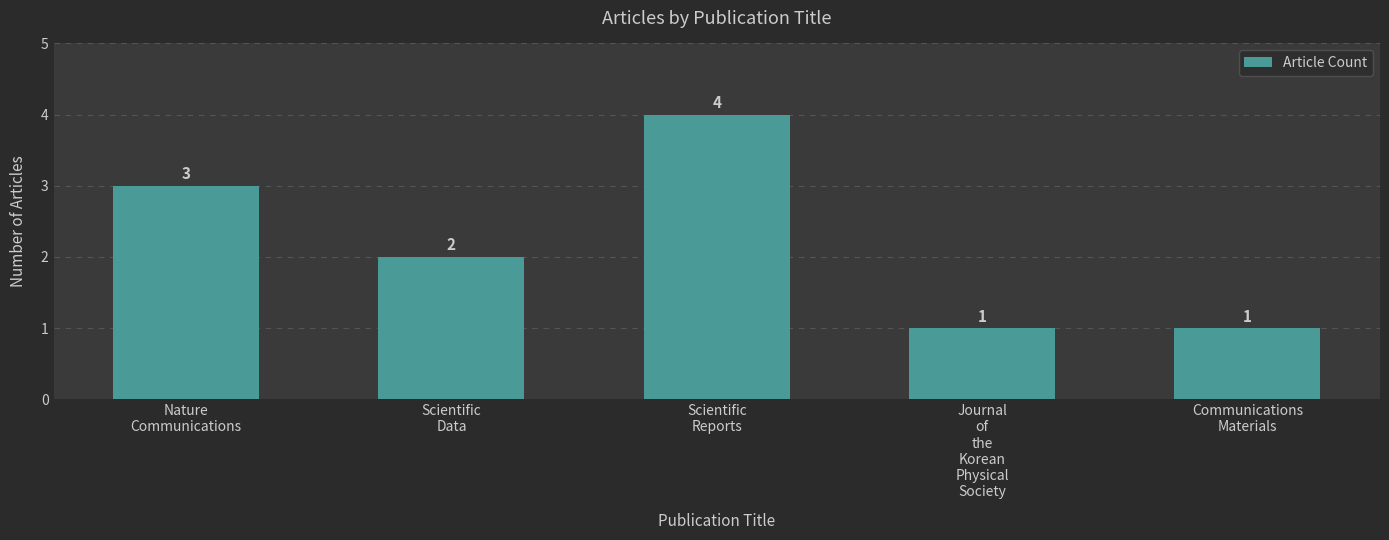

What is the change in value from Scientific
Reports to Communications
Materials?

-3